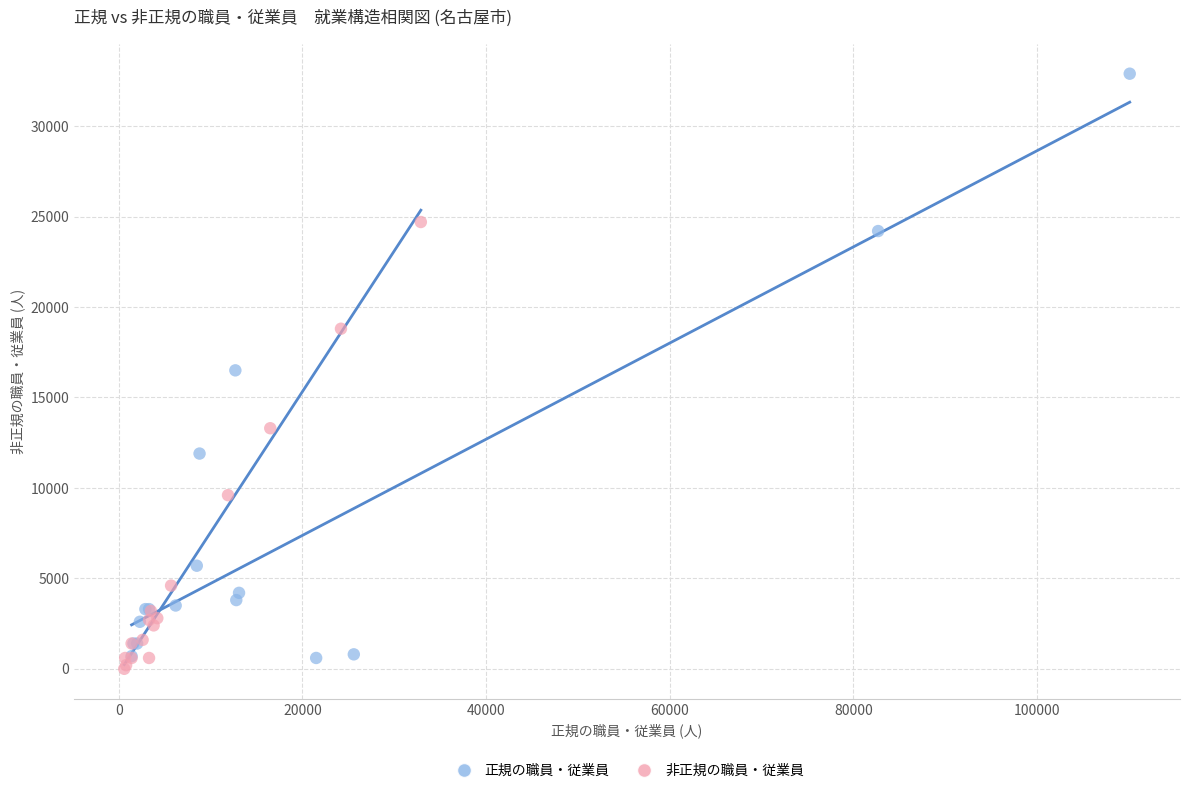

Which series contains the lowest Y value?

非正規の職員・従業員